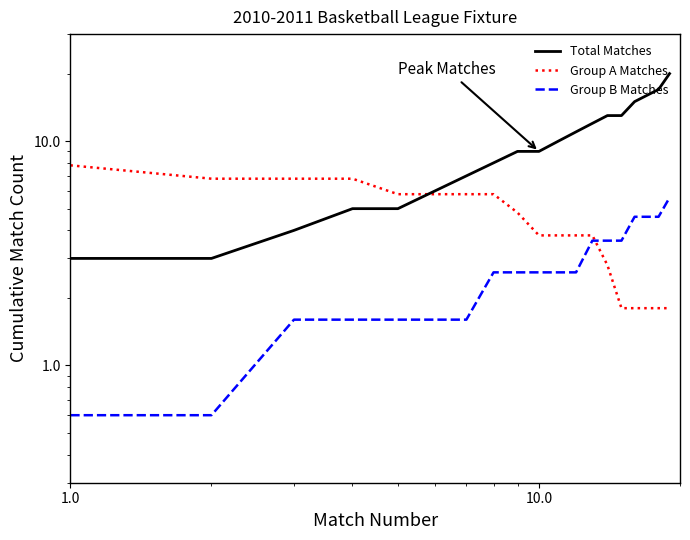

True or false: Group A Matches has more than 1 interior local peaks.

False